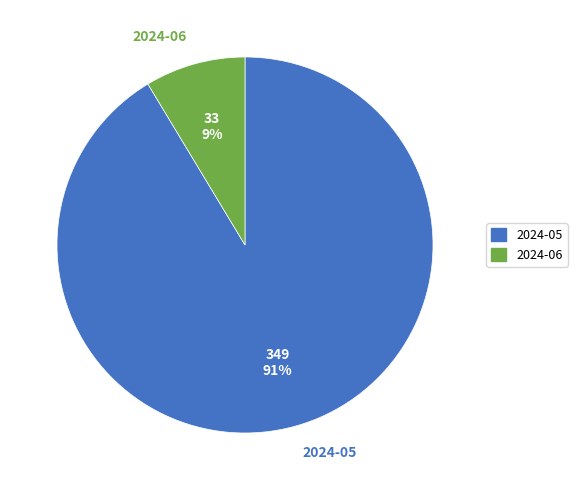

Is there a majority slice in this chart?

Yes